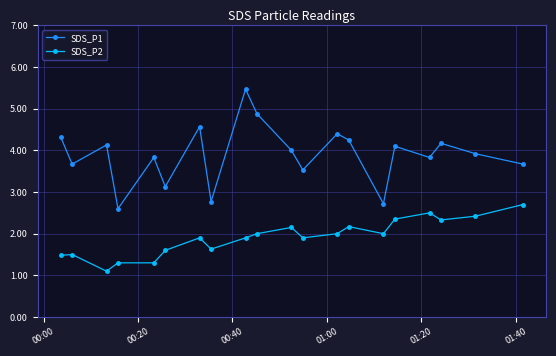

Which series has the widest spread of values?

SDS_P1